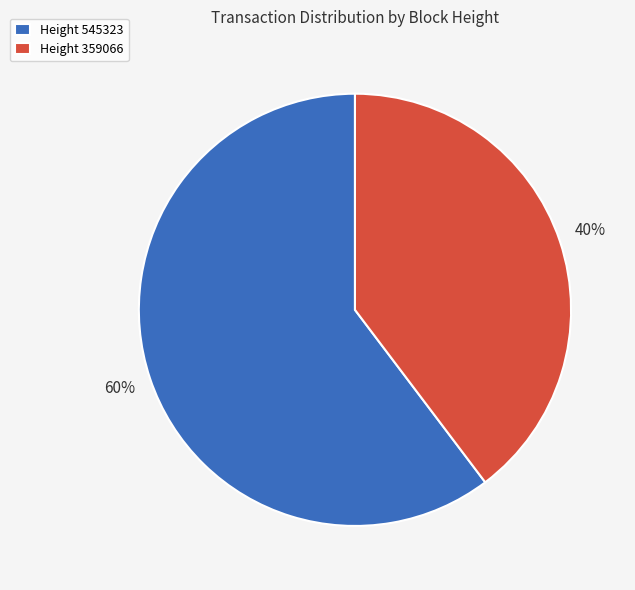

Is it true that Height 545323 is 46% of the pie?

False